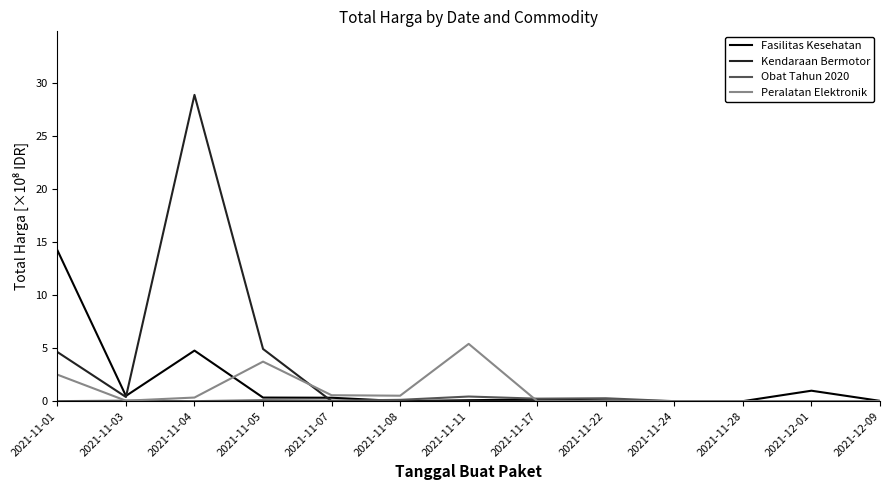

Is it true that Obat Tahun 2020 equals 0.0 at 2021-11-24?

True